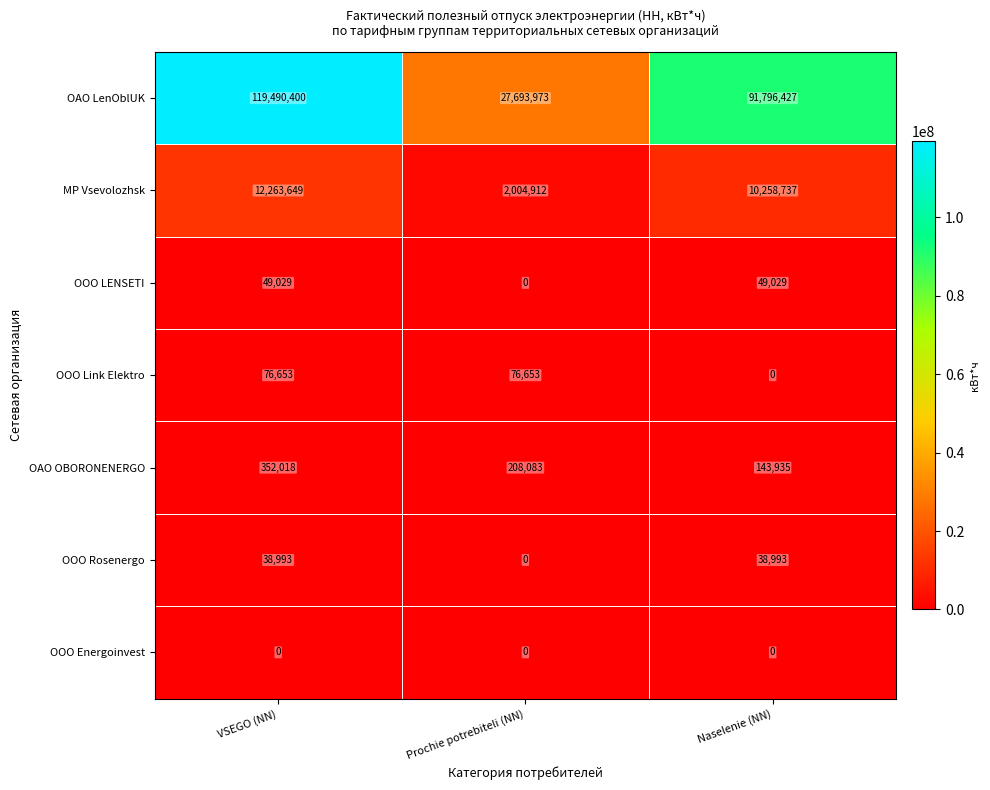

What is the average value of the OOO Rosenergo series?

25995